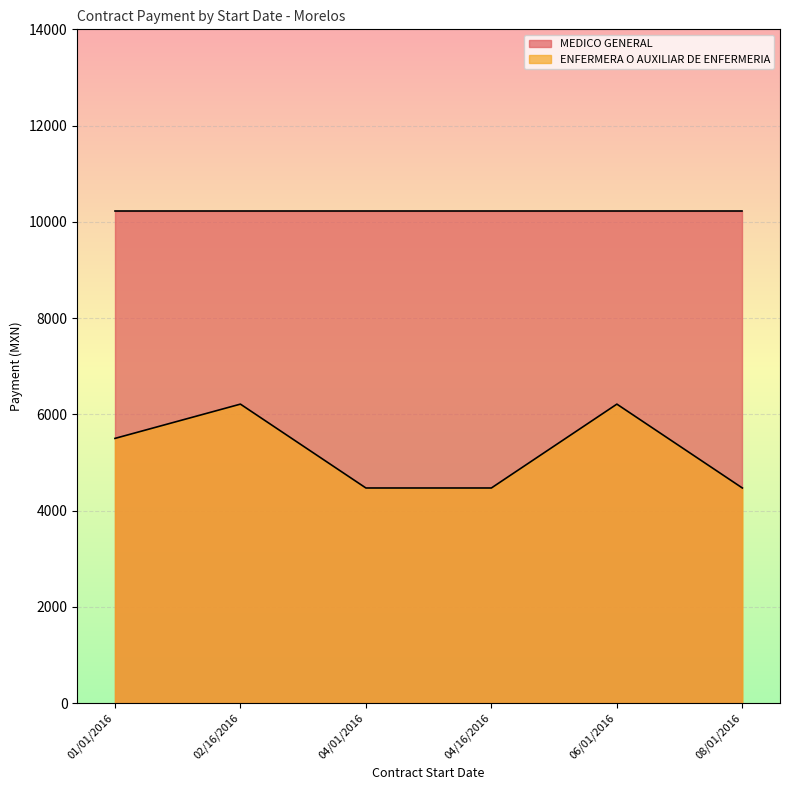

What is the sum of all MEDICO GENERAL values?

61290.0